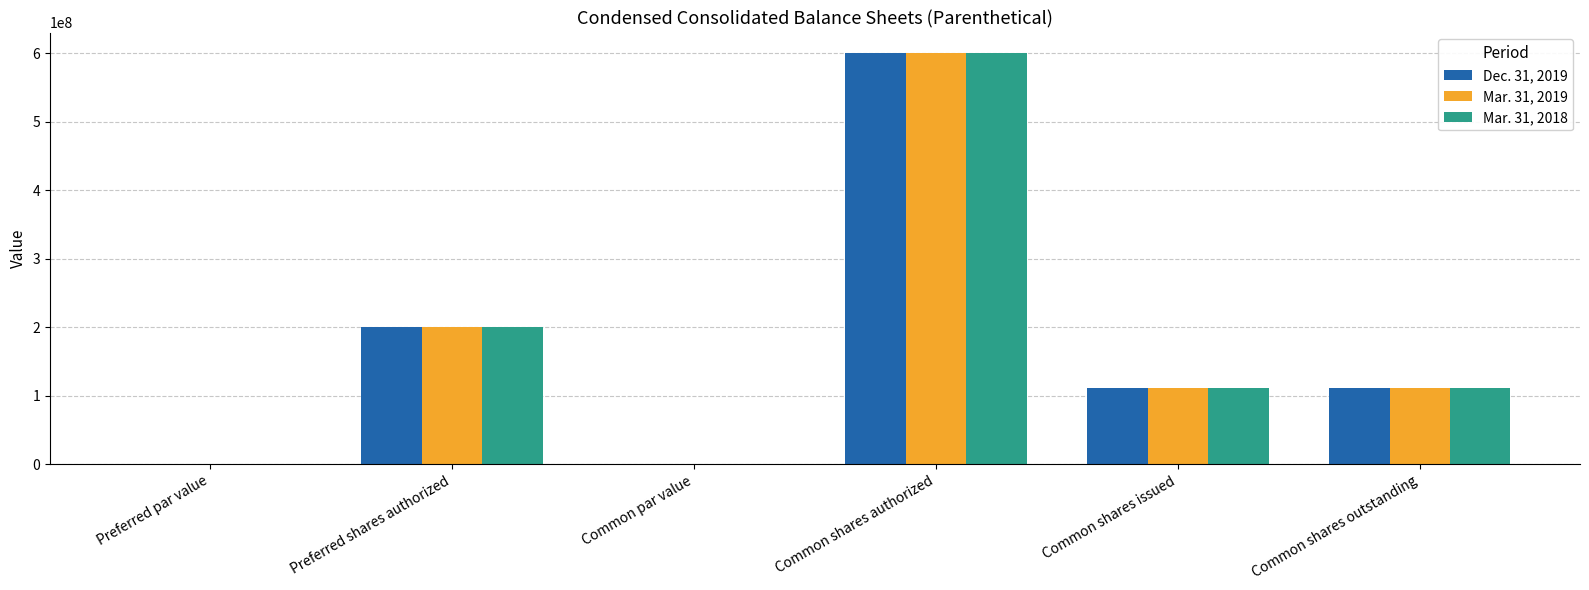

Which label corresponds to the largest value in the chart?

Common shares authorized